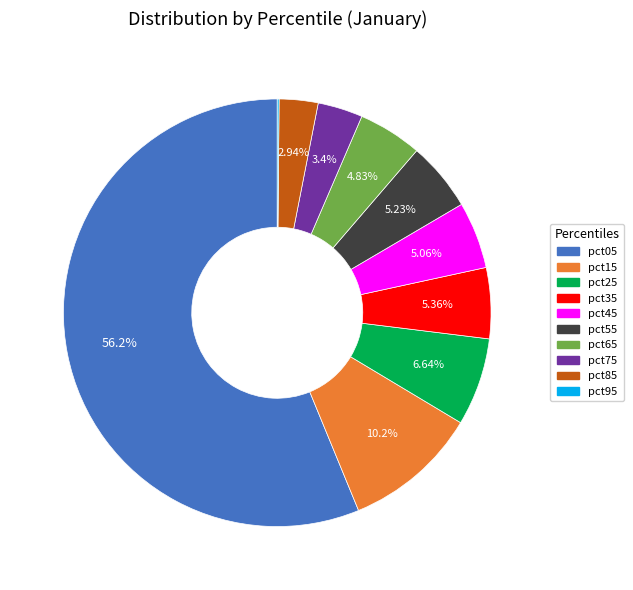

Does pct05 represent more than half of the total?

Yes